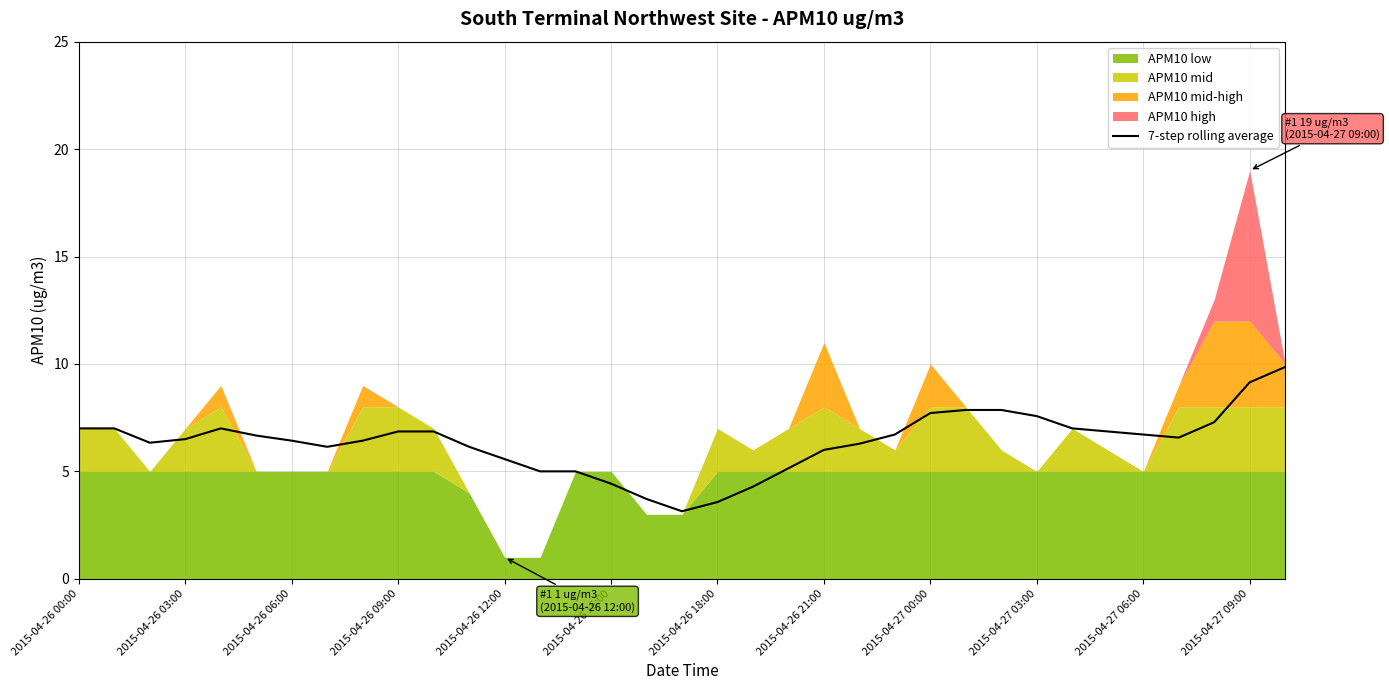

How many lines are shown in the chart?

1